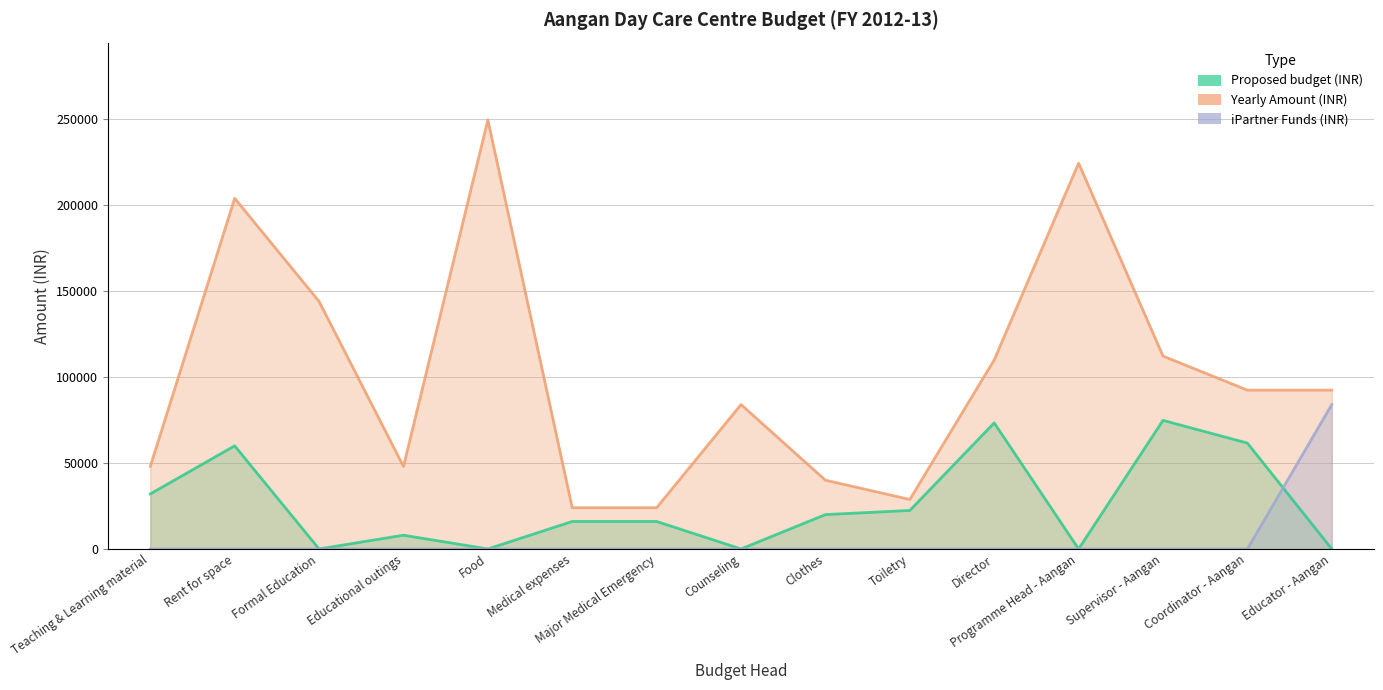

Reading left to right, what are all the values shown in this chart?

Proposed budget (INR): Teaching & Learning material=32000	Rent for space=60000	Formal Education=0	Educational outings=8000	Food=0	Medical expenses=16000	Major Medical Emergency=16000	Counseling=0	Clothes=20000	Toiletry=22400	Director=73336	Programme Head - Aangan=0	Supervisor - Aangan=74800	Coordinator - Aangan=61600	Educator - Aangan=0
Yearly Amount (INR): Teaching & Learning material=48000	Rent for space=204000	Formal Education=144000	Educational outings=48000	Food=249600	Medical expenses=24000	Major Medical Emergency=24000	Counseling=84000	Clothes=40000	Toiletry=28800	Director=110004	Programme Head - Aangan=224400	Supervisor - Aangan=112200	Coordinator - Aangan=92400	Educator - Aangan=92400
iPartner Funds (INR): Teaching & Learning material=0	Rent for space=0	Formal Education=0	Educational outings=0	Food=0	Medical expenses=0	Major Medical Emergency=0	Counseling=0	Clothes=0	Toiletry=0	Director=0	Programme Head - Aangan=0	Supervisor - Aangan=0	Coordinator - Aangan=0	Educator - Aangan=84000